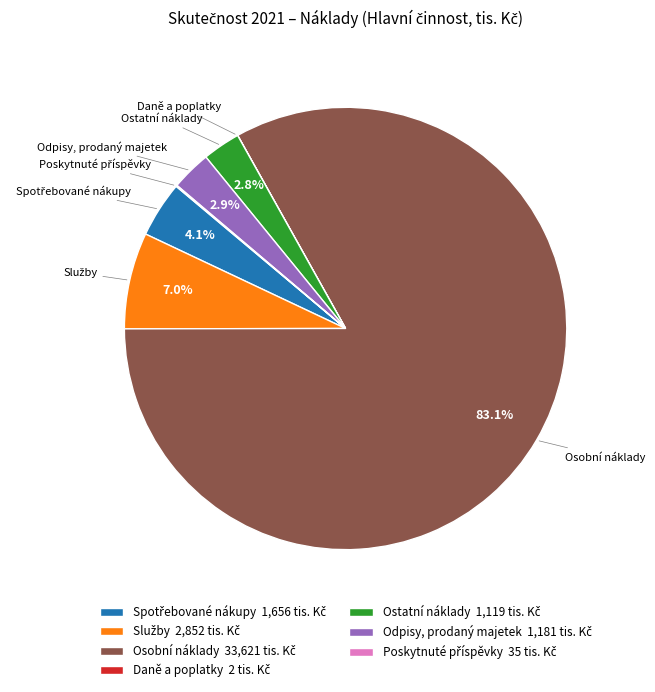

Is there a majority slice in this chart?

Yes